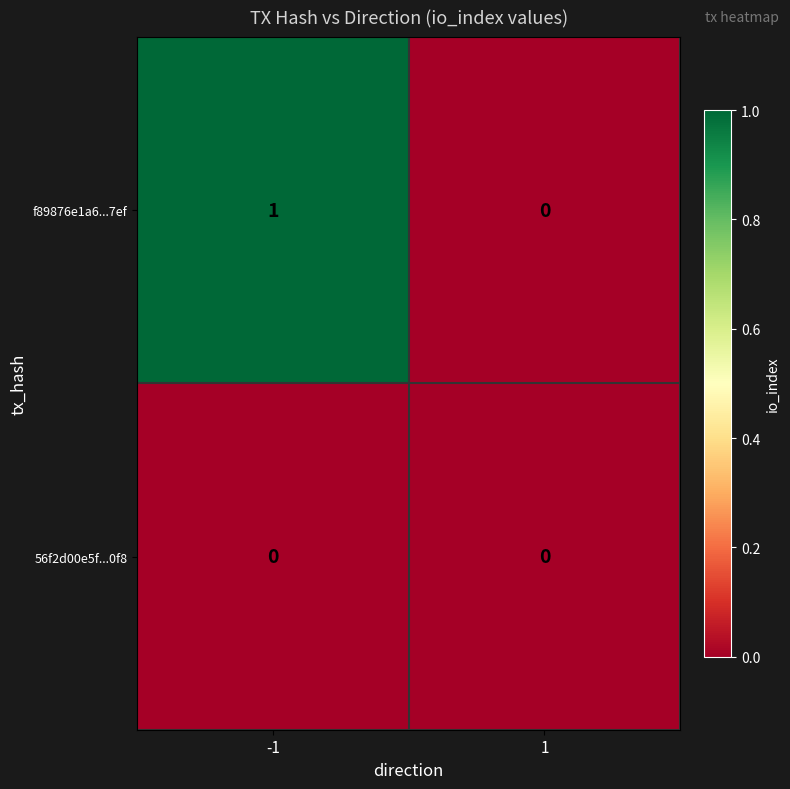

Between -1 and 1, which series saw the biggest shift?

f89876e1a6...7ef